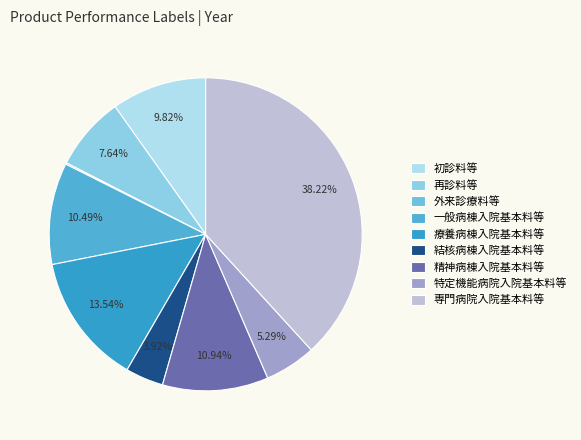

Which has a higher value, 一般病棟入院基本料等 or 再診料等?

一般病棟入院基本料等